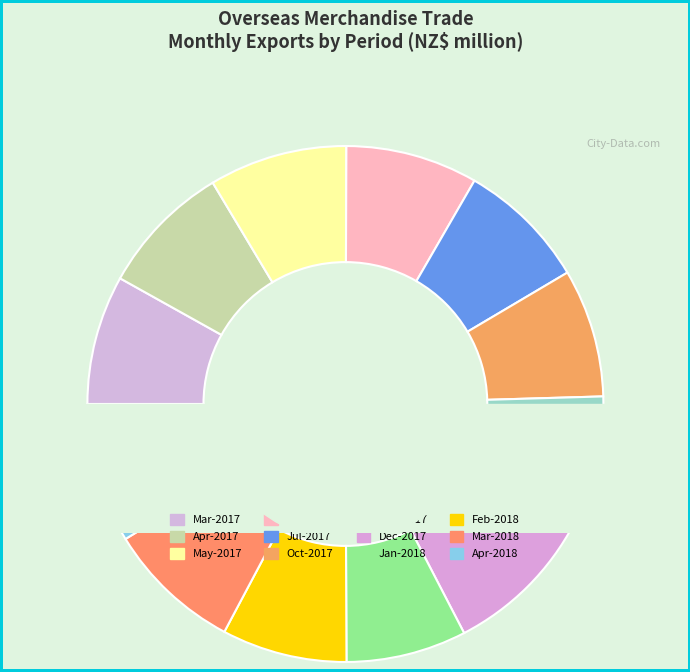

To the nearest percent, what is the combined percentage of Jul-2017 and Nov-2017?

16%